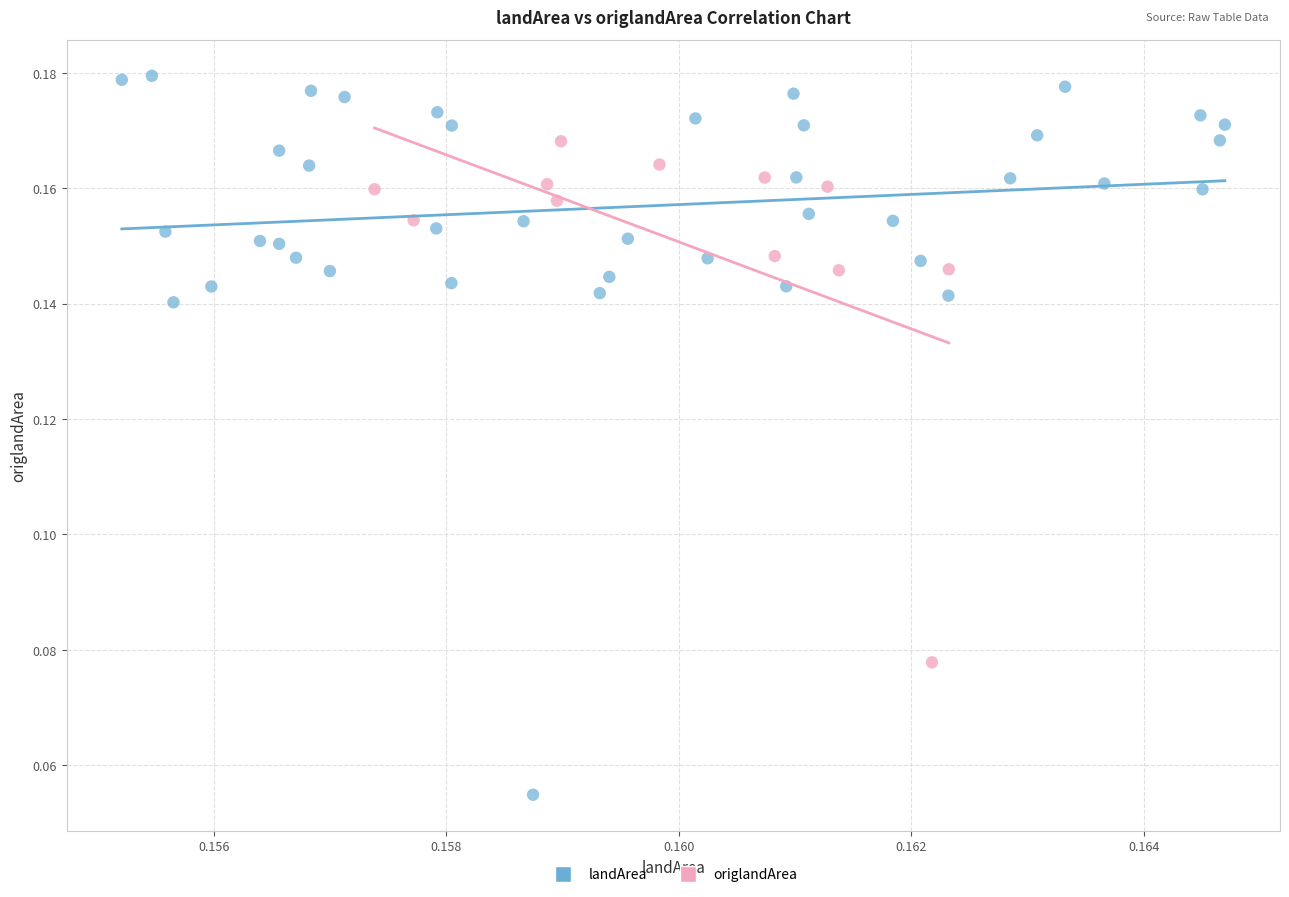

Which series contains the lowest Y value?

landArea